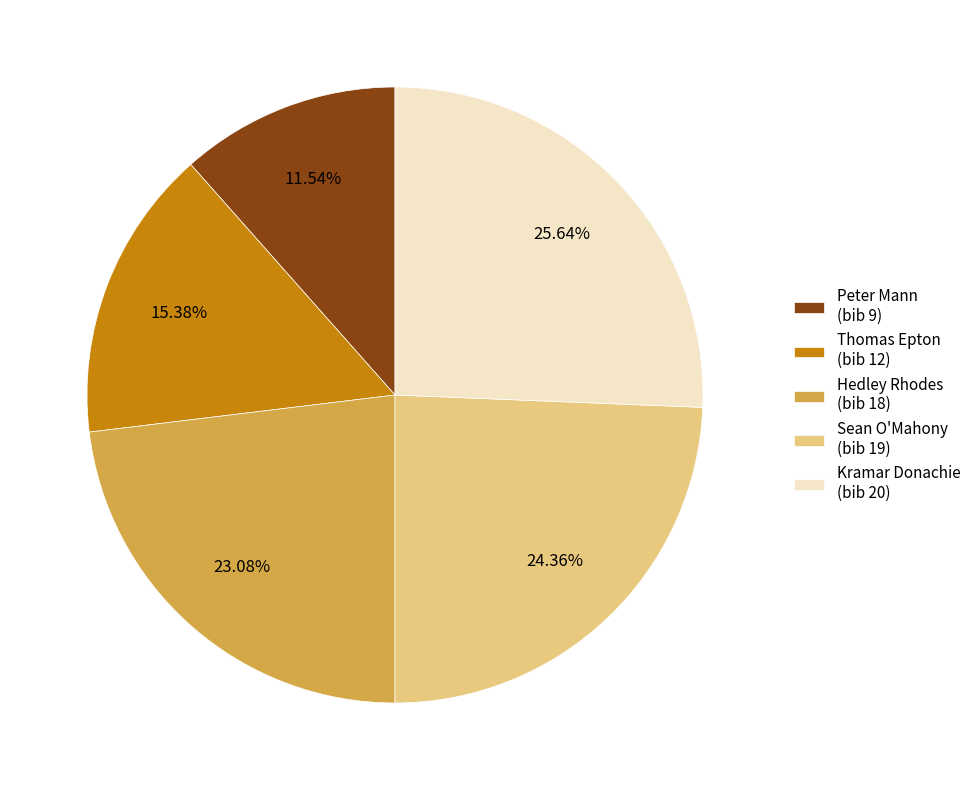

Which has a higher value, Sean O'Mahony (bib 19) or Peter Mann (bib 9)?

Sean O'Mahony (bib 19)